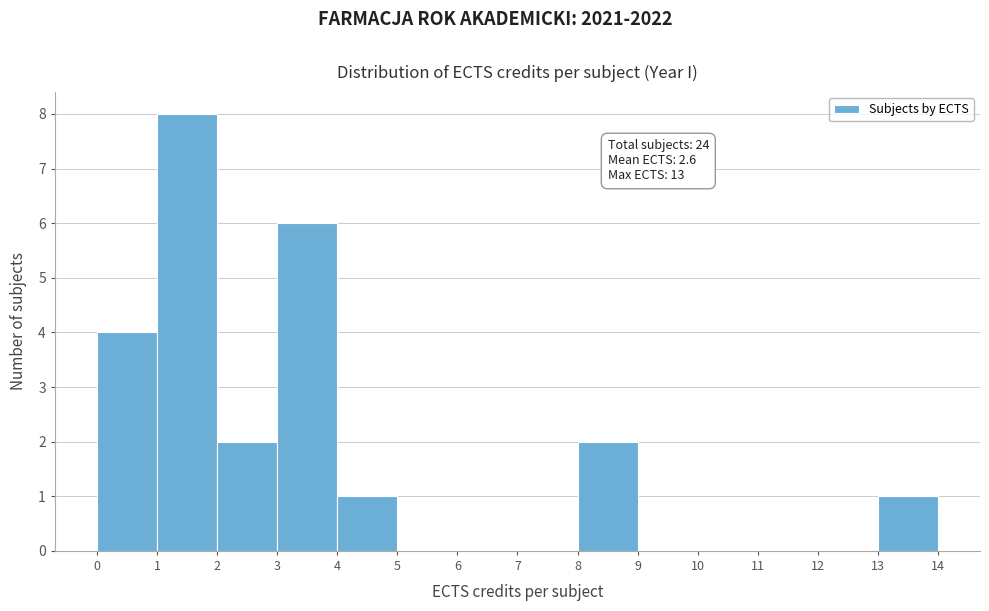

Which range on the x-axis has the tallest bar?

1 to 2